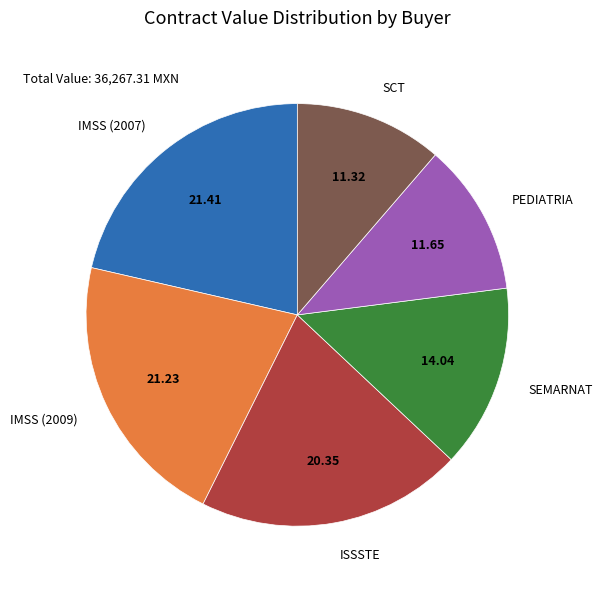

Is there a majority slice in this chart?

No